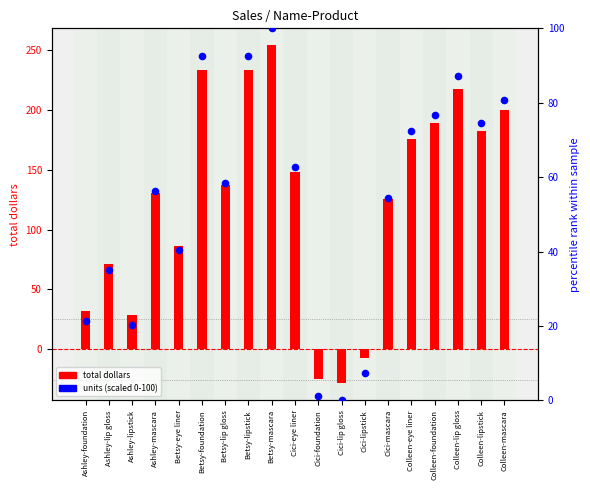

Which series reaches the minimum Y coordinate?

total dollars